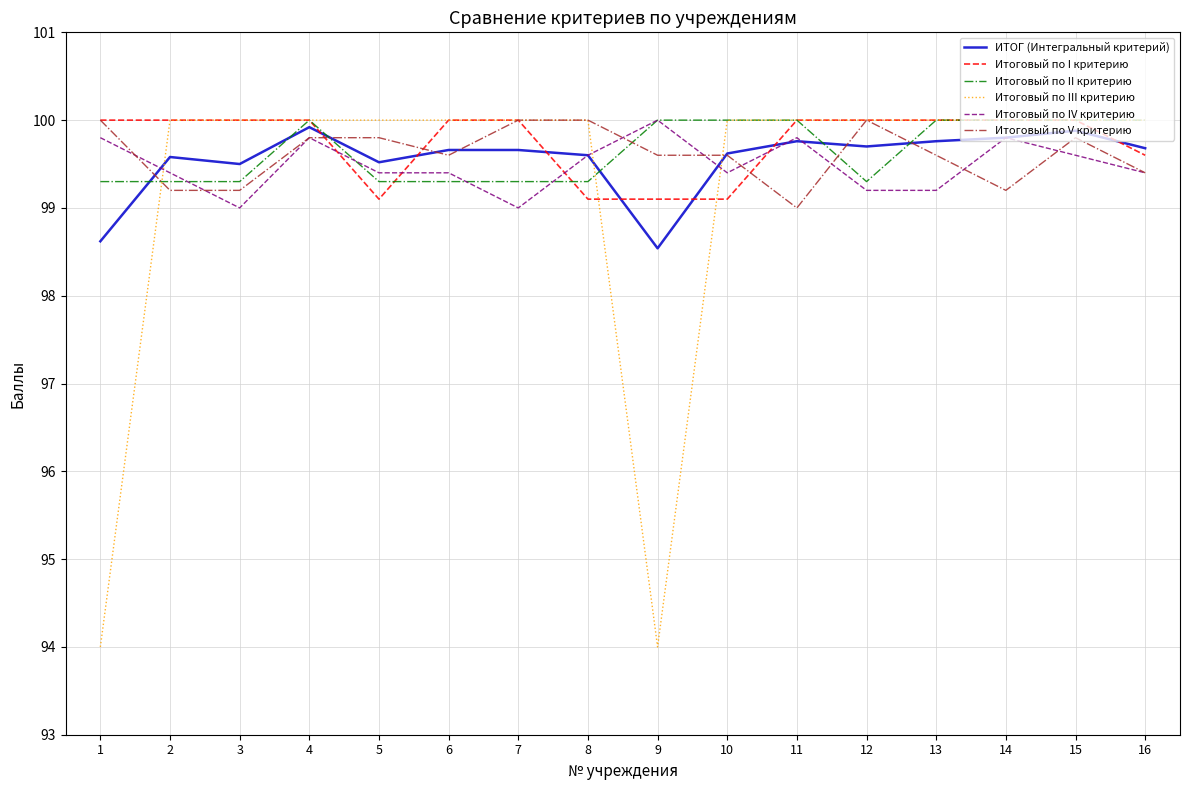

Which series has the largest range (max minus min)?

Итоговый по III критерию